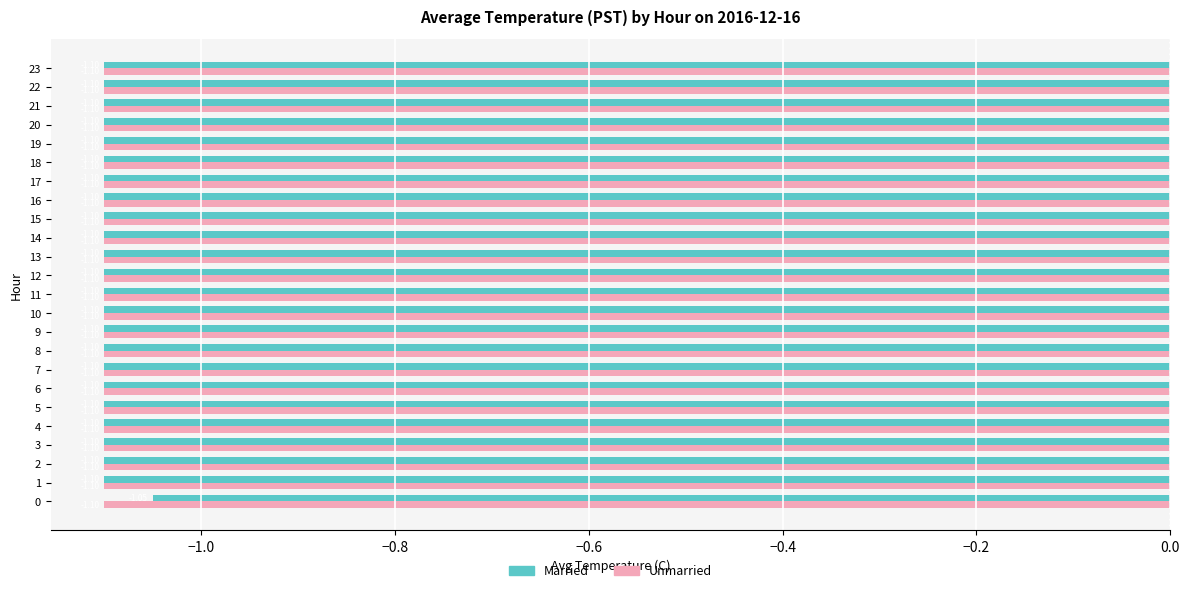

What is the minimum value for Married?

-1.1